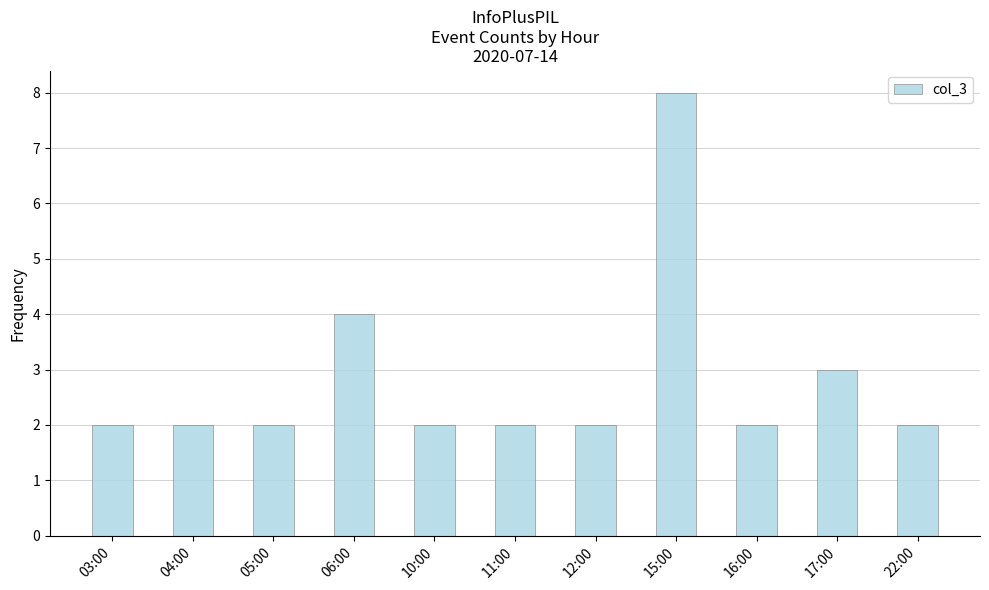

What is the ratio of the value at 03:00 to the value at 04:00?

1.0